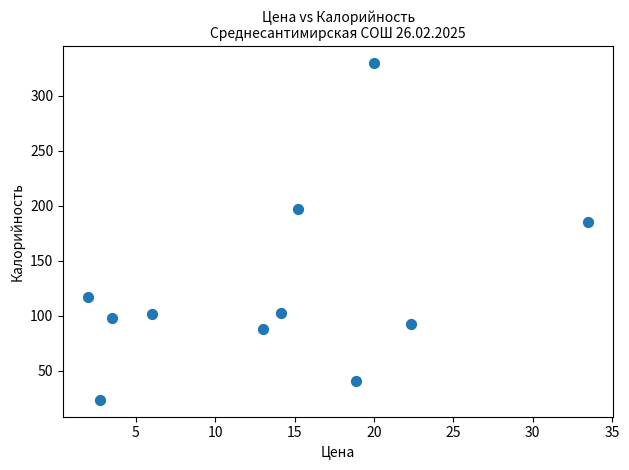

What Y value in the scatter plot is closest to 176?

185.3